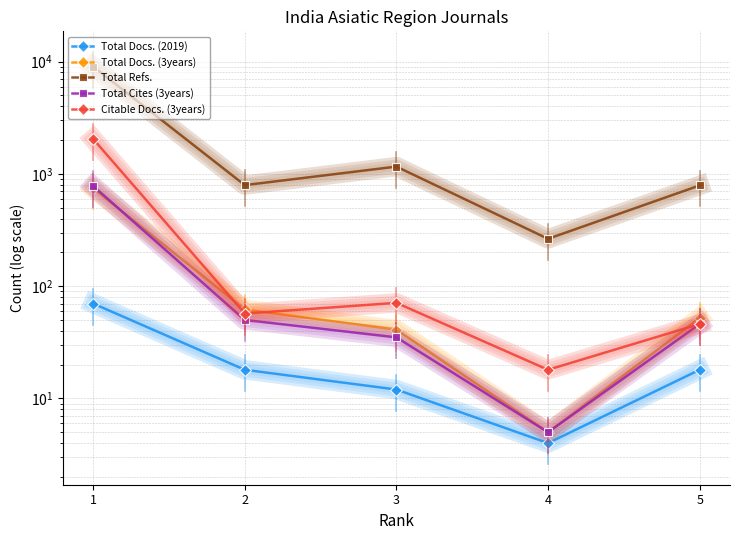

What is the spread (max minus min) of values at 5?

771